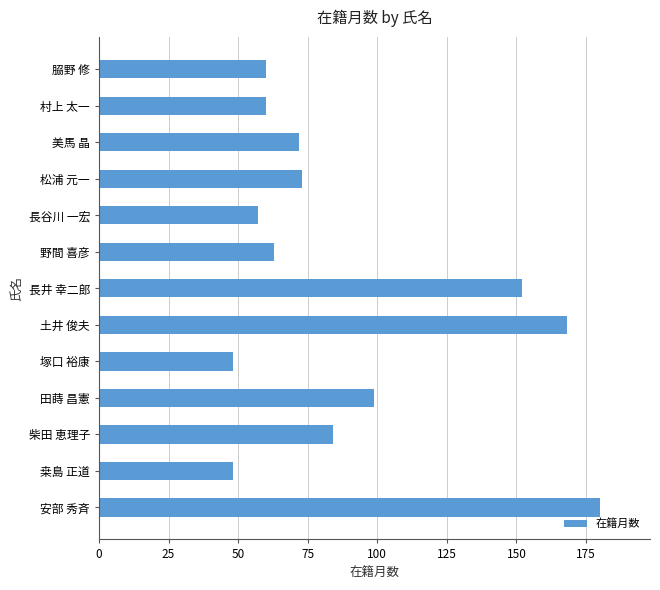

The chart shows a value of 35 at 柴田 恵理子. True or false?

False